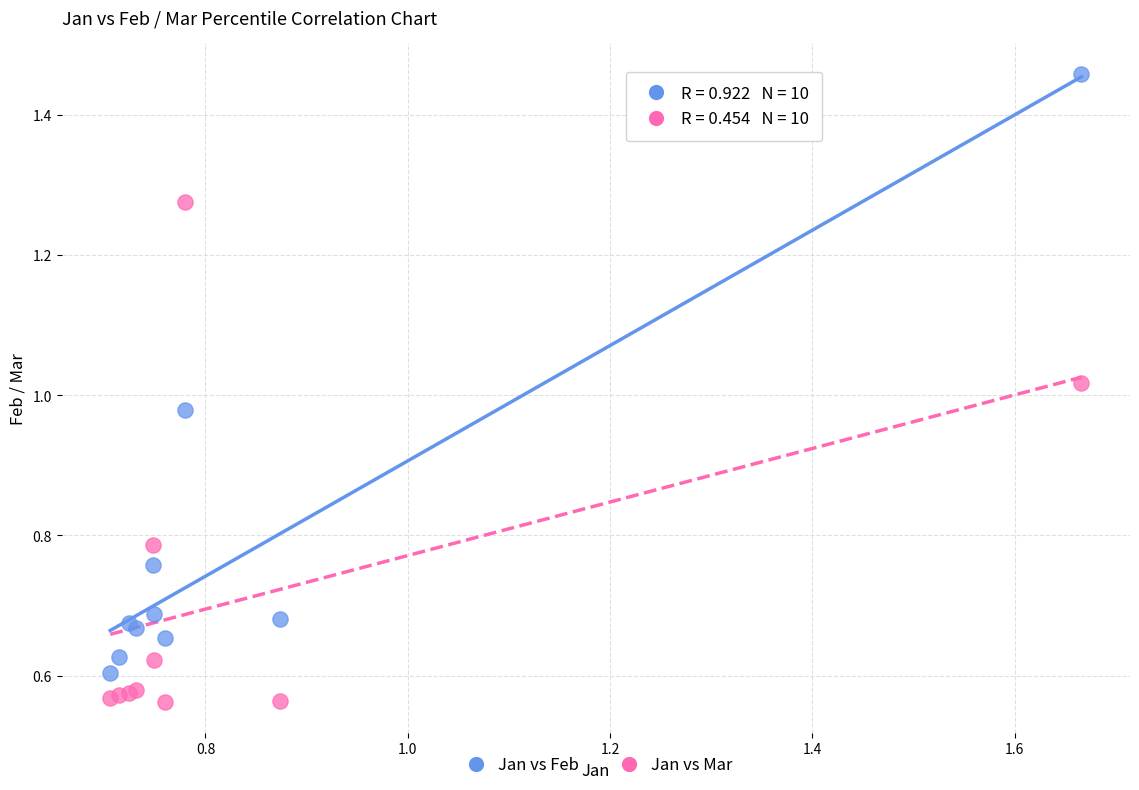

Which series has the largest Y range (max minus min)?

Jan vs Feb